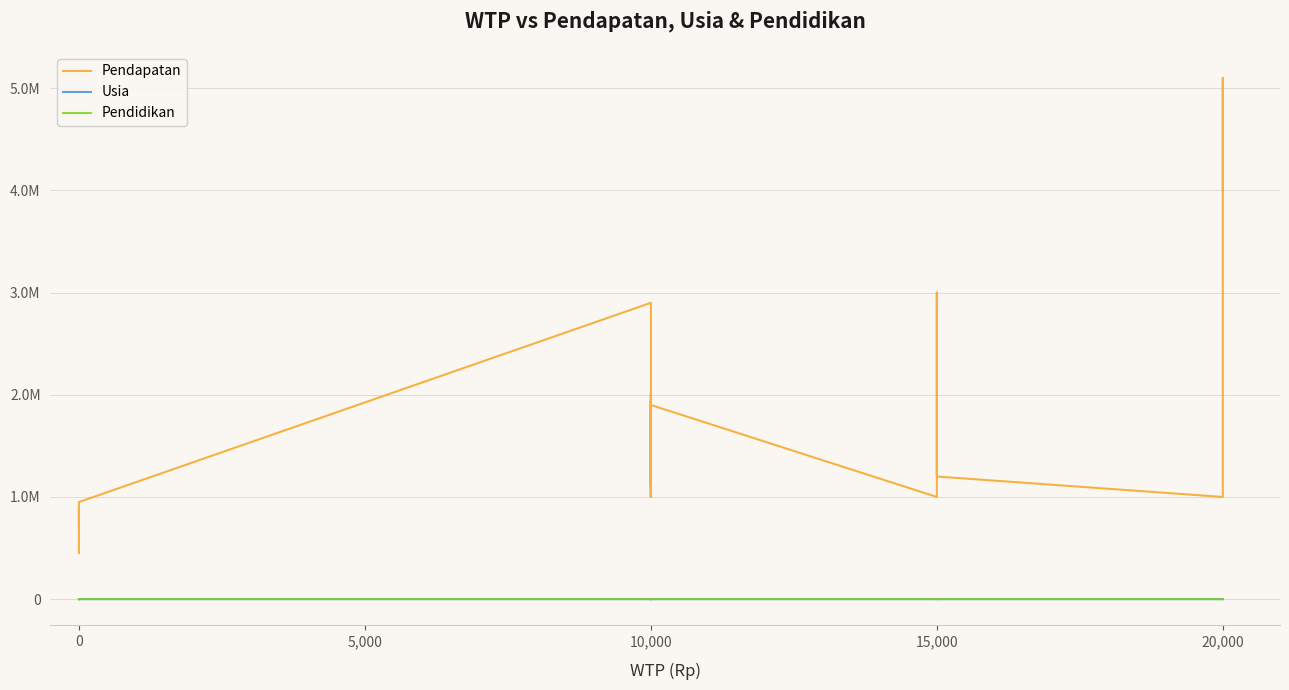

List the labels in order of Usia value, largest first.

15,000, 0, 20,000, 10,000, 10,000, 10,000, 10,000, 10,000, 10,000, 15,000, 20,000, 0, 0, 0, 0, 10,000, 10,000, 10,000, 20,000, 20,000, 10,000, 15,000, 20,000, 0, 15,000, 10,000, 20,000, 0, 0, 15,000